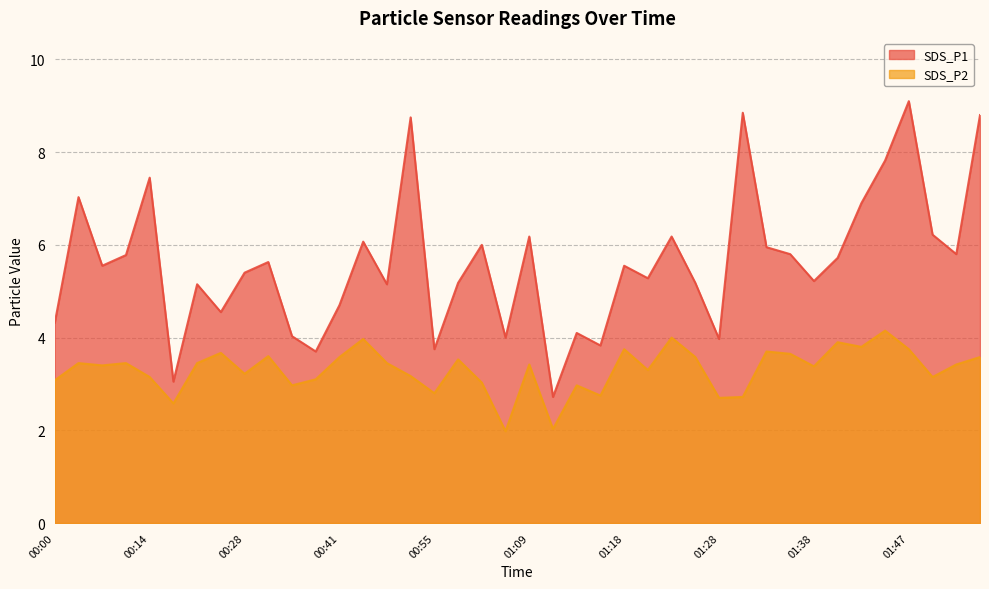

What is the average value of the SDS_P1 series?

5.6